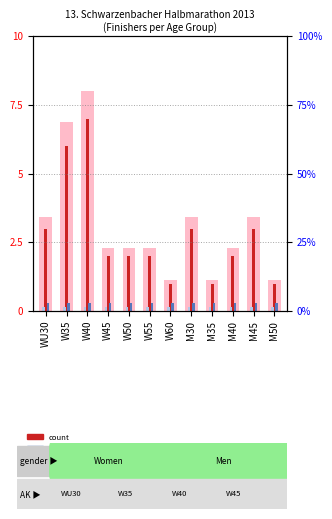

How many data points in count are less than 2?

3